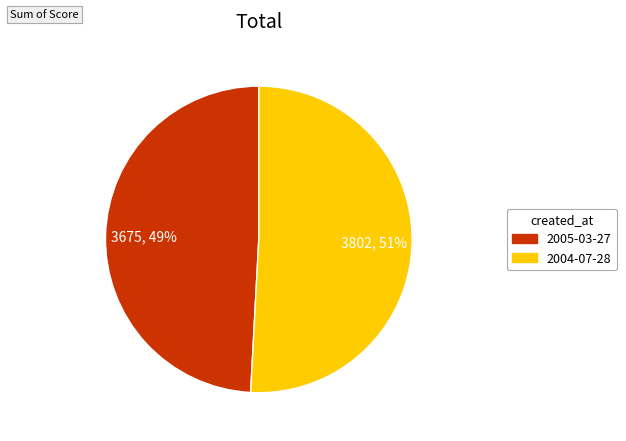

What is the largest slice in the pie chart?

2004-07-28